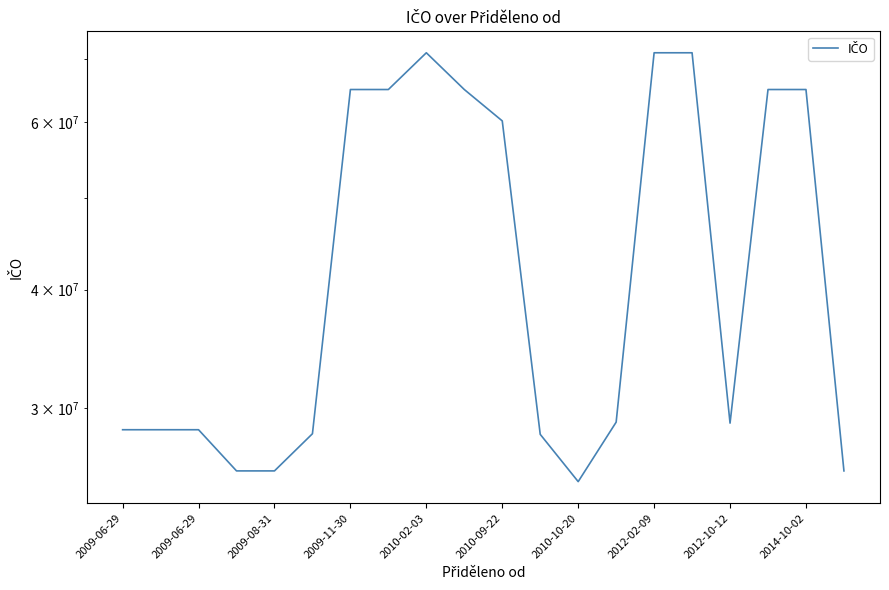

What is the minimum value shown in the chart?

25126938